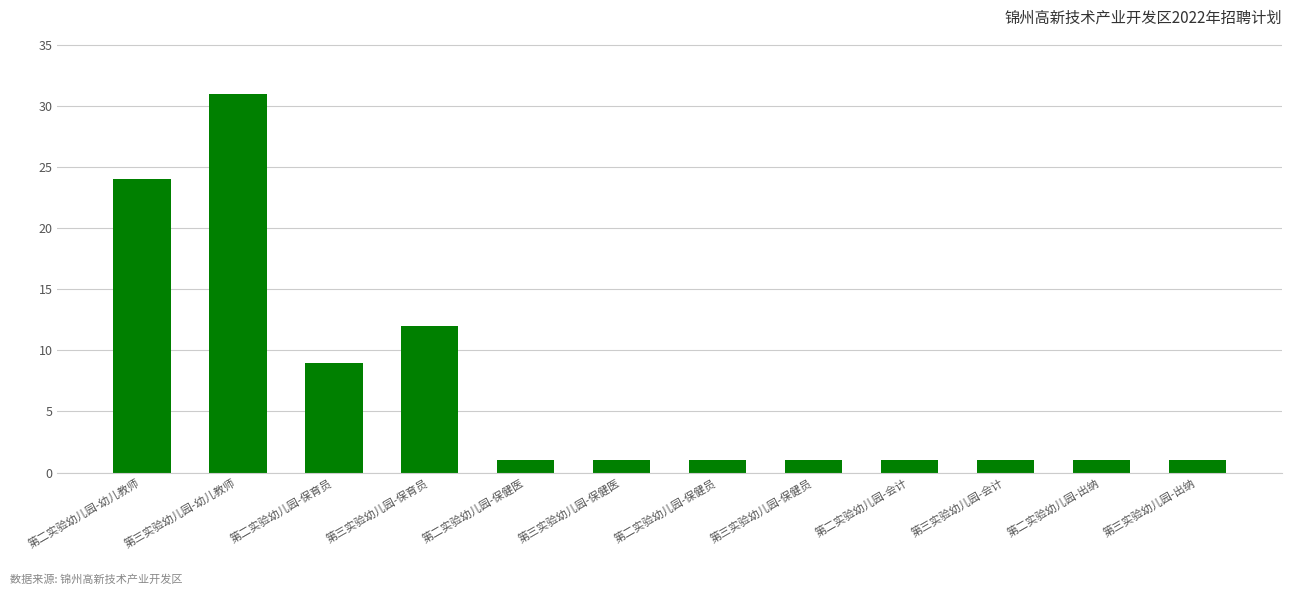

What is the label of the 3rd bar from the right?

第三实验幼儿园-会计